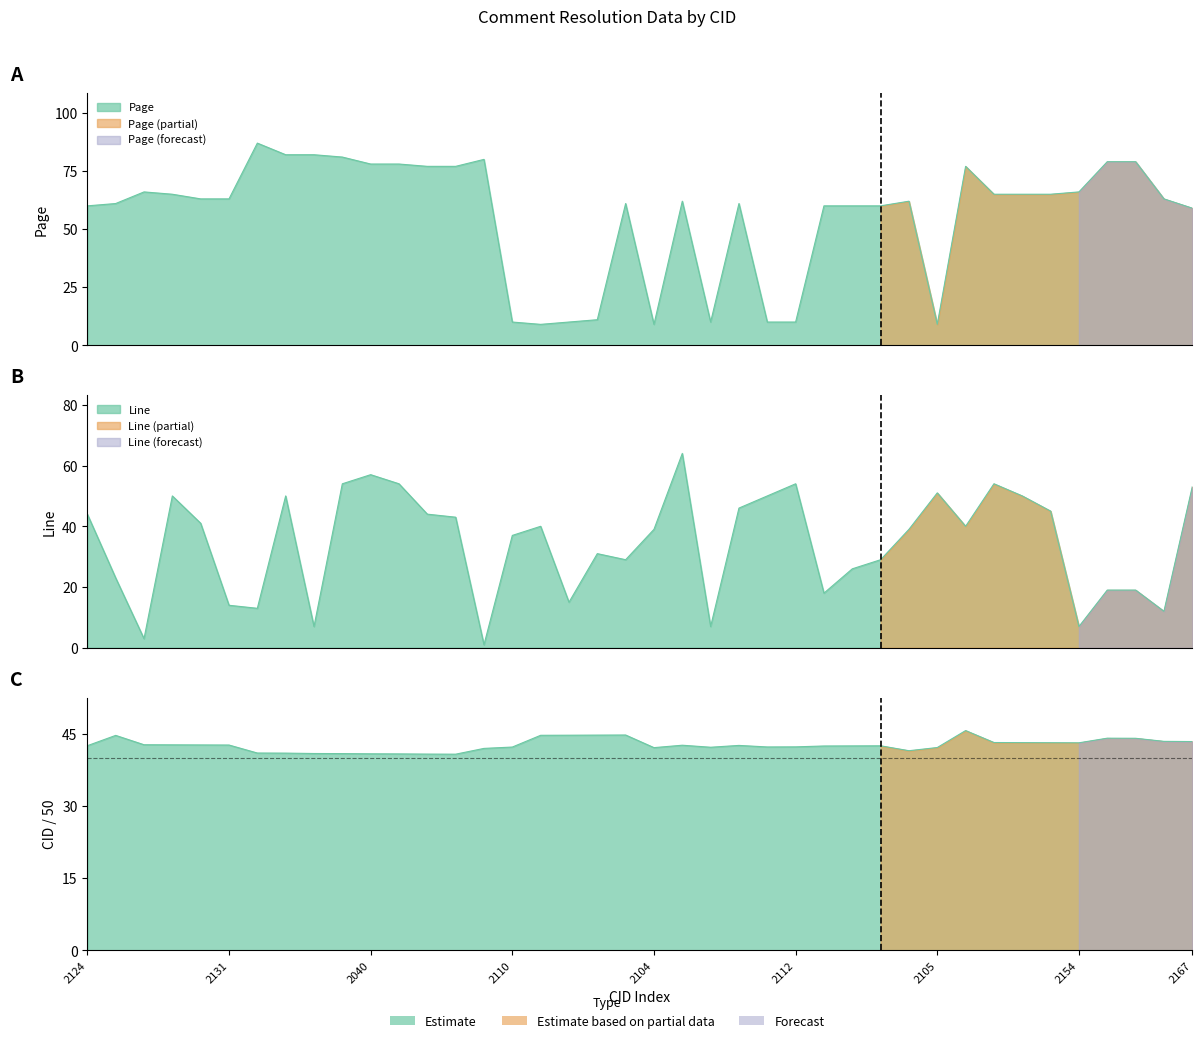

How many lines are shown in the chart?

3